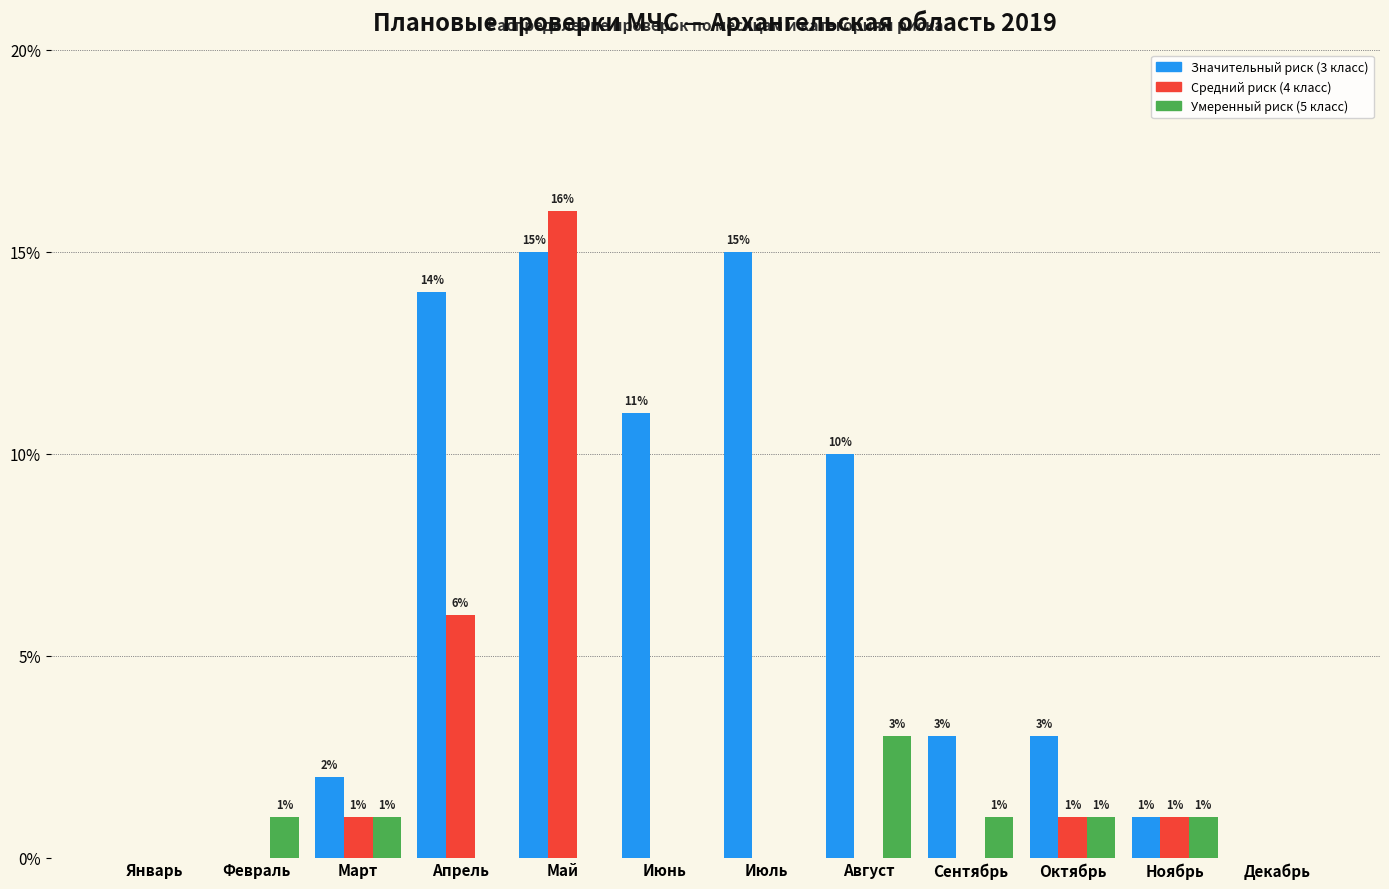

Reading left to right, extract all data points from this chart.

Значительный риск (3 класс): 0	0	2	14	15	11	15	10	3	3	1	0
Средний риск (4 класс): 0	0	1	6	16	0	0	0	0	1	1	0
Умеренный риск (5 класс): 0	1	1	0	0	0	0	3	1	1	1	0